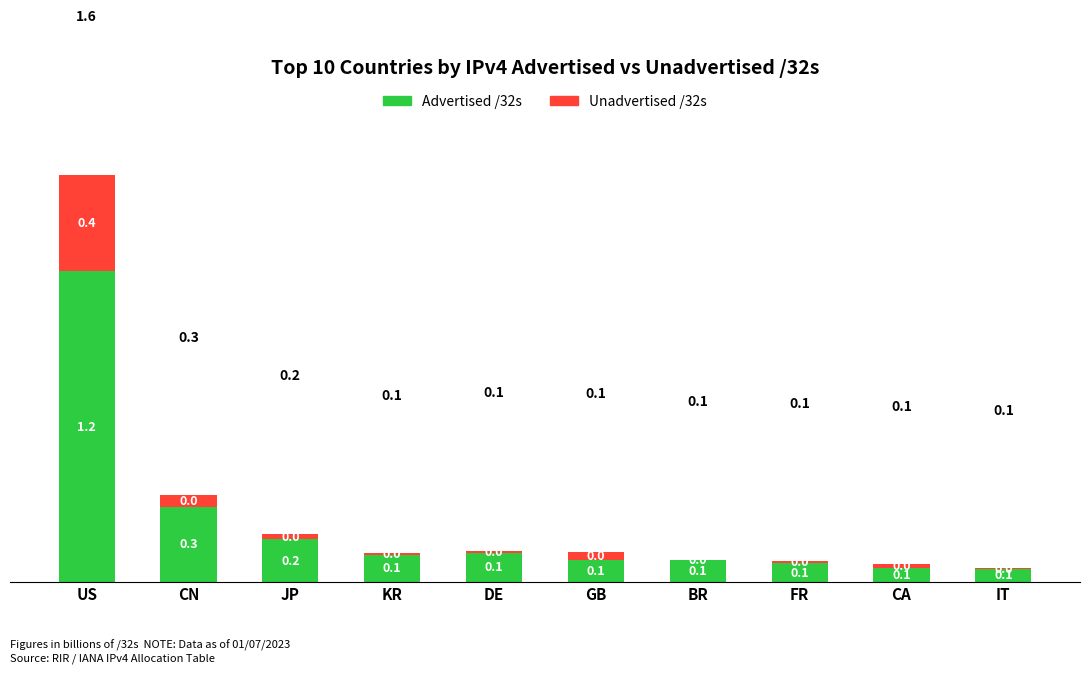

Which category has the highest value in the Advertised /32s series?

US